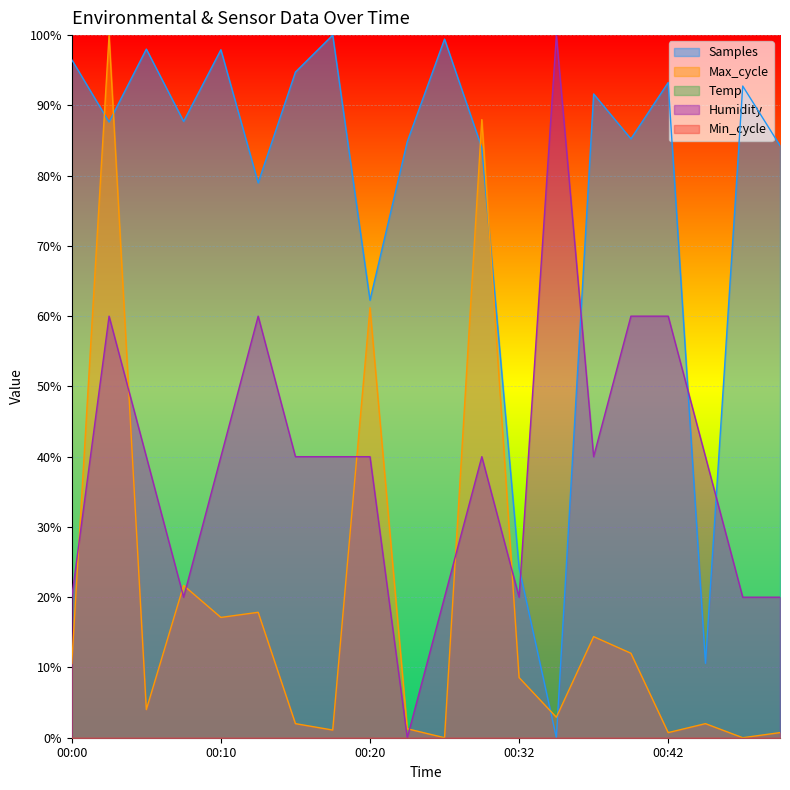

How many intersections are there between Max_cycle and Samples?

6